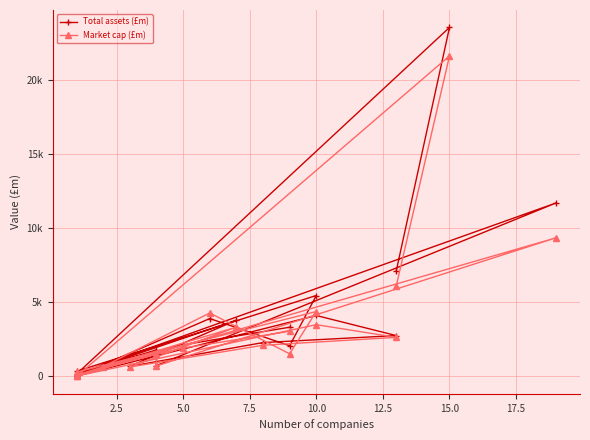

Which series ends up on top after the final intersection of Market cap (£m) and Total assets (£m)?

Total assets (£m)